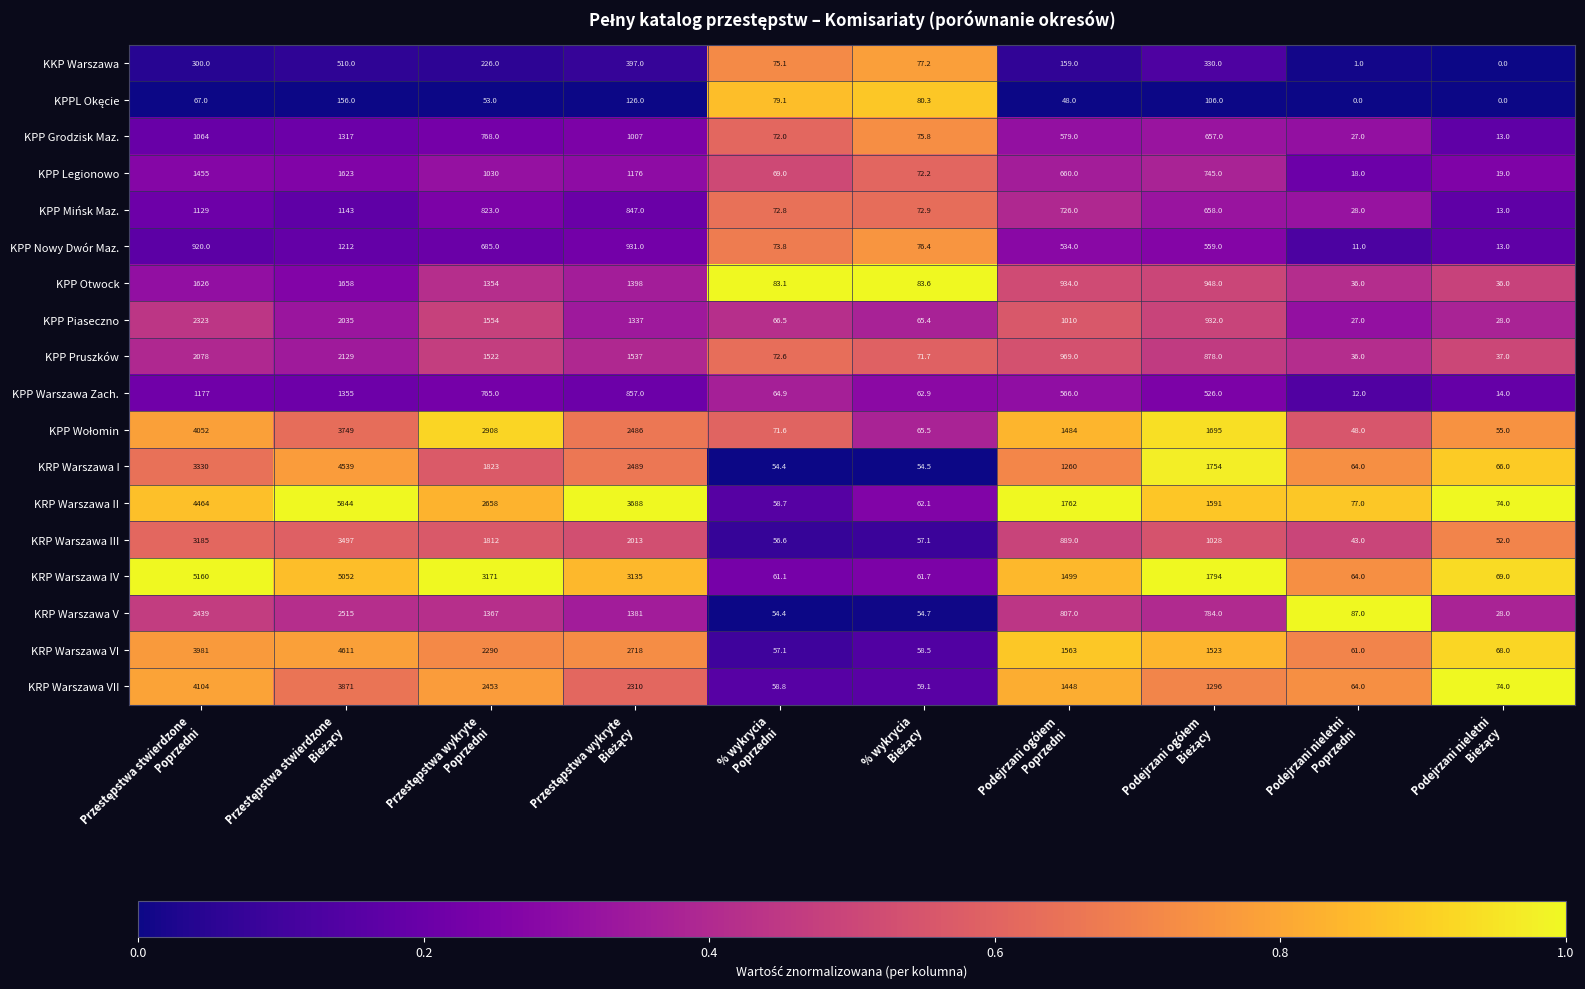

What is the sum of all KRP Warszawa VII values?

15737.9